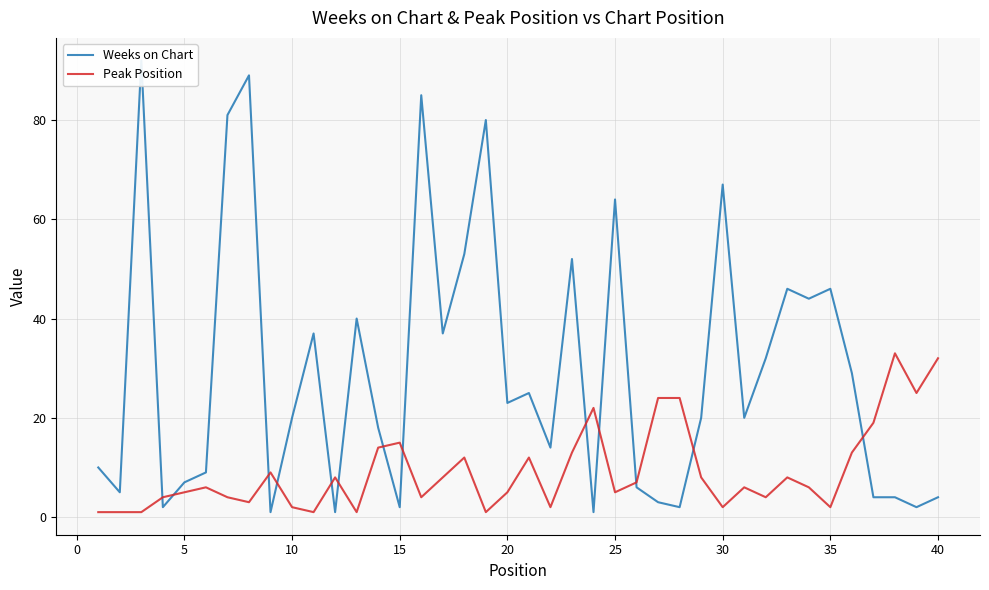

Which series has the largest range (max minus min)?

Weeks on Chart